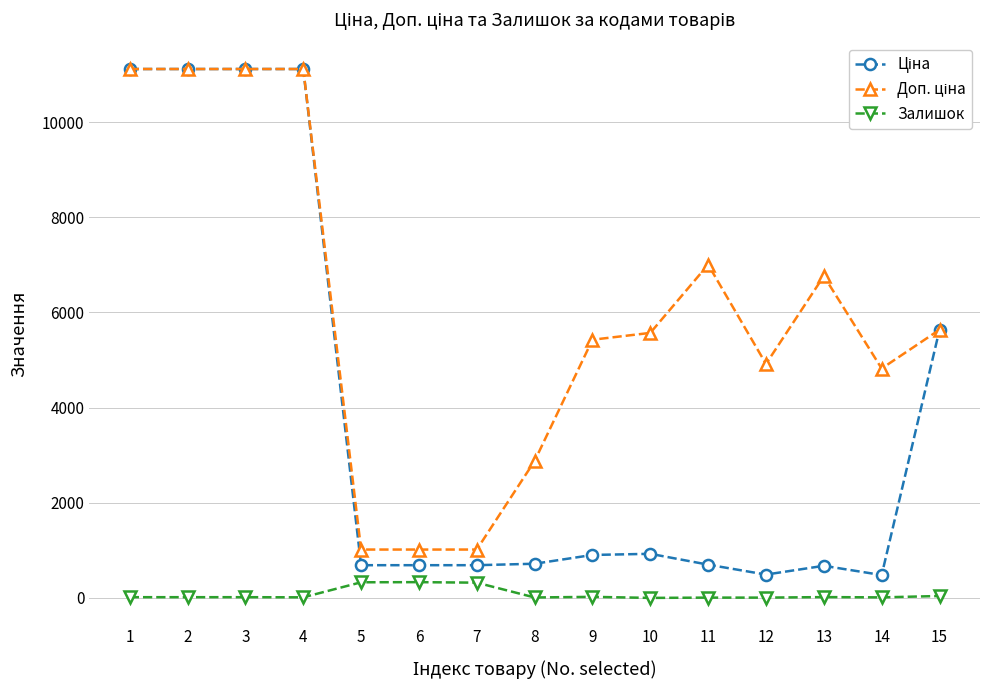

What is the value of the Залишок point at the 7th from the left?

322.0